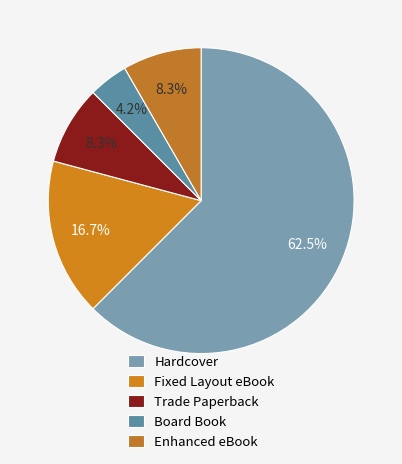

Does Hardcover account for over 50% of the chart?

Yes